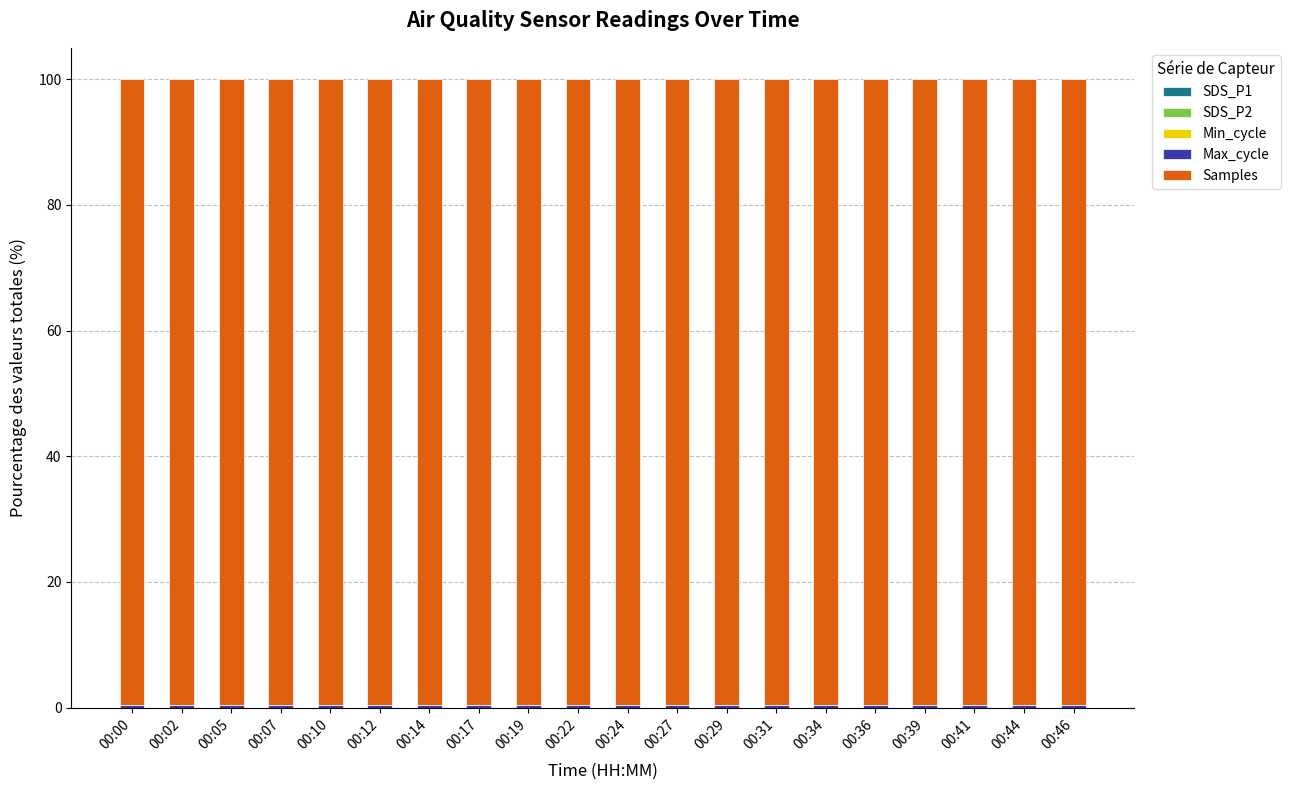

Does the chart contain stacked bars?

Yes